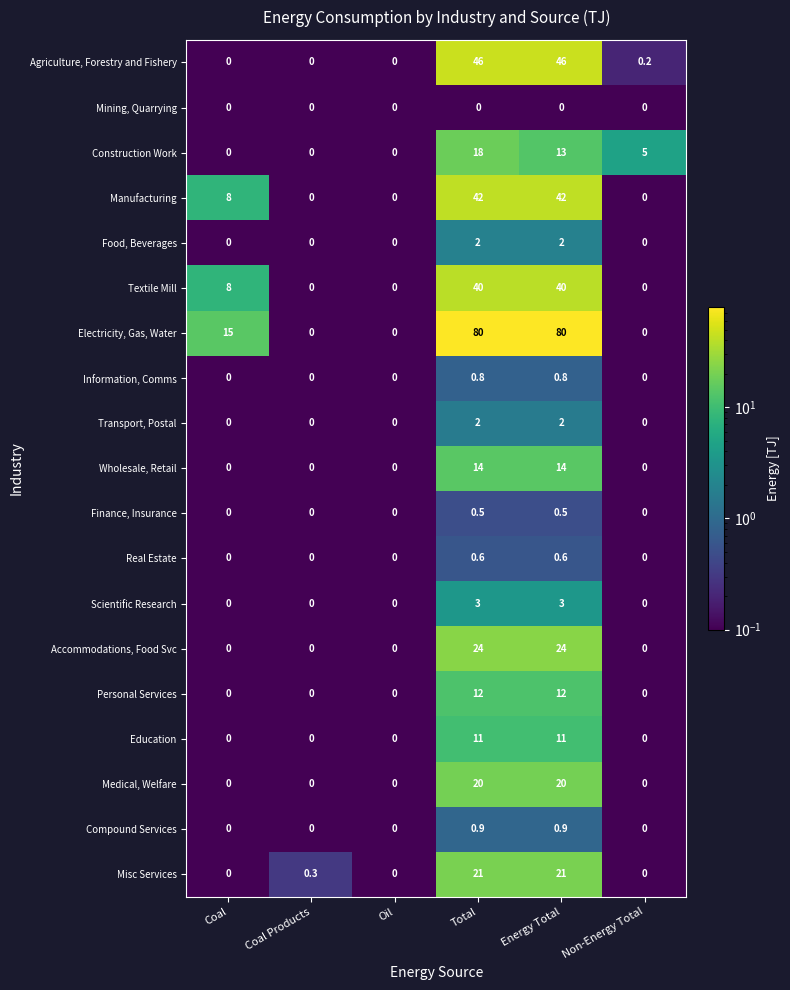

What is the sum of all Medical, Welfare values?

40.0